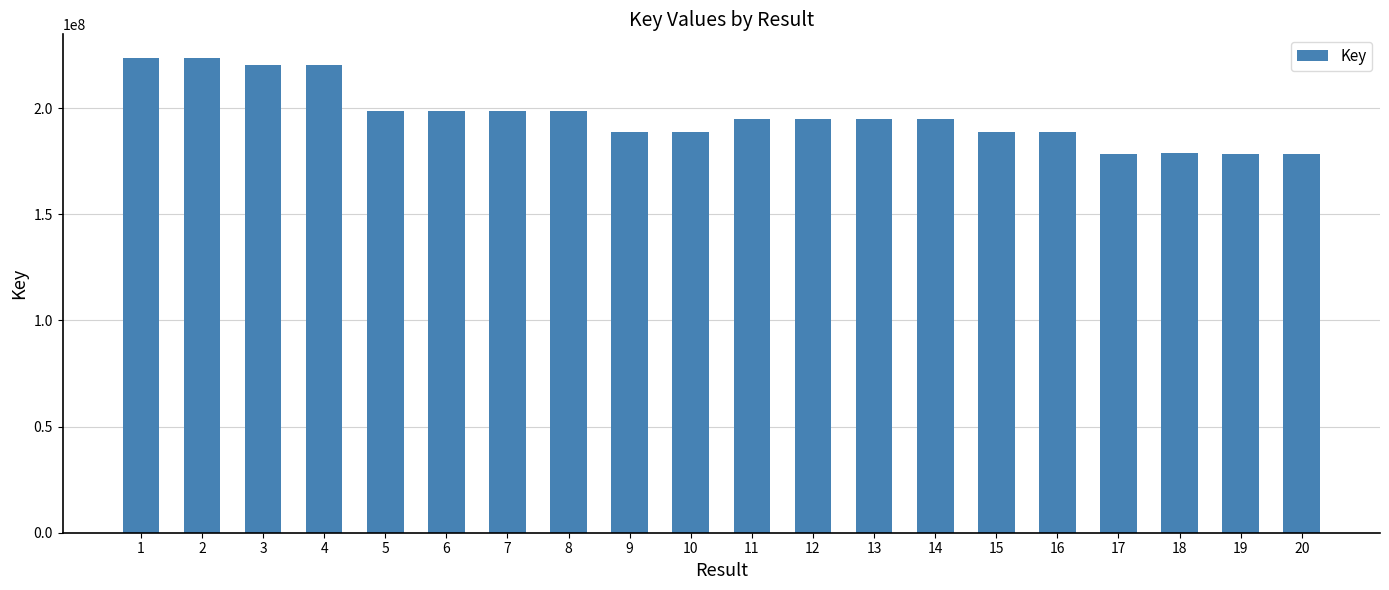

Which has a higher value, 17 or 11?

11